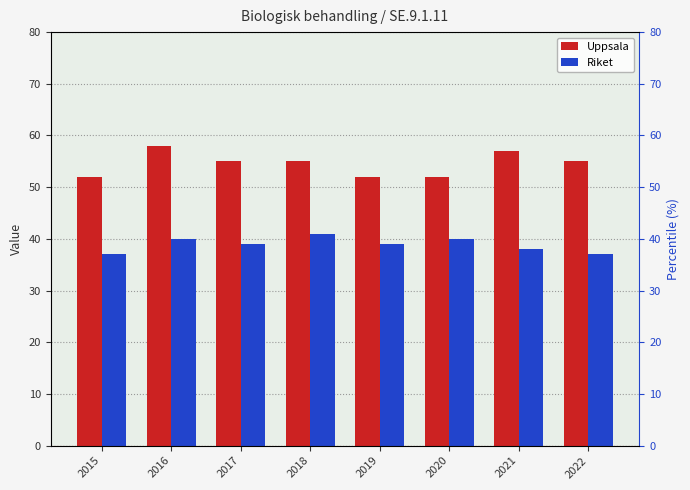

What is the value of the Uppsala bar at the 3rd from the left?

55